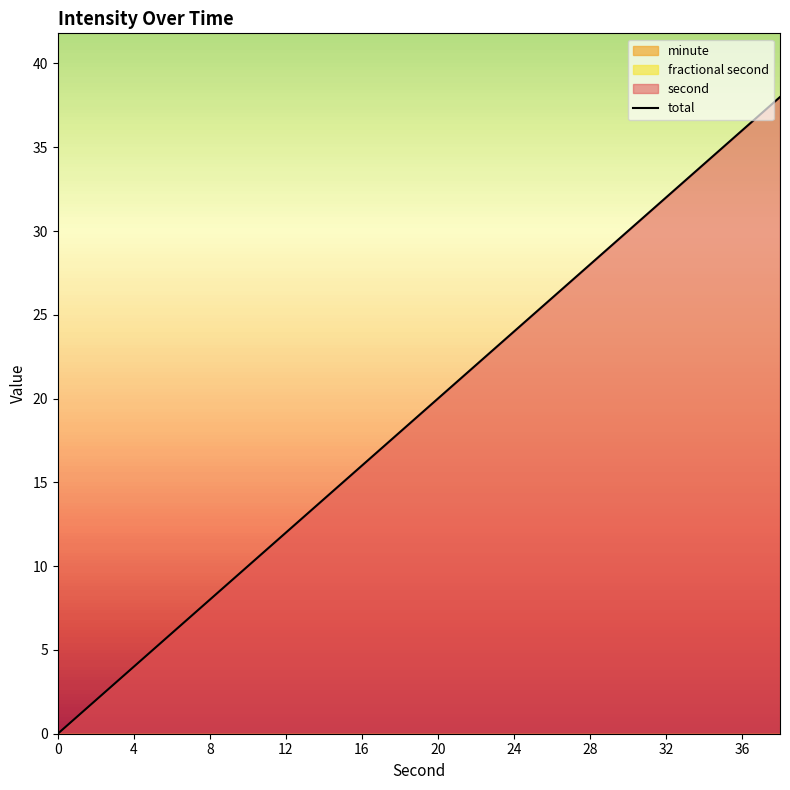

The value of total at 32 is 42. True or false?

False